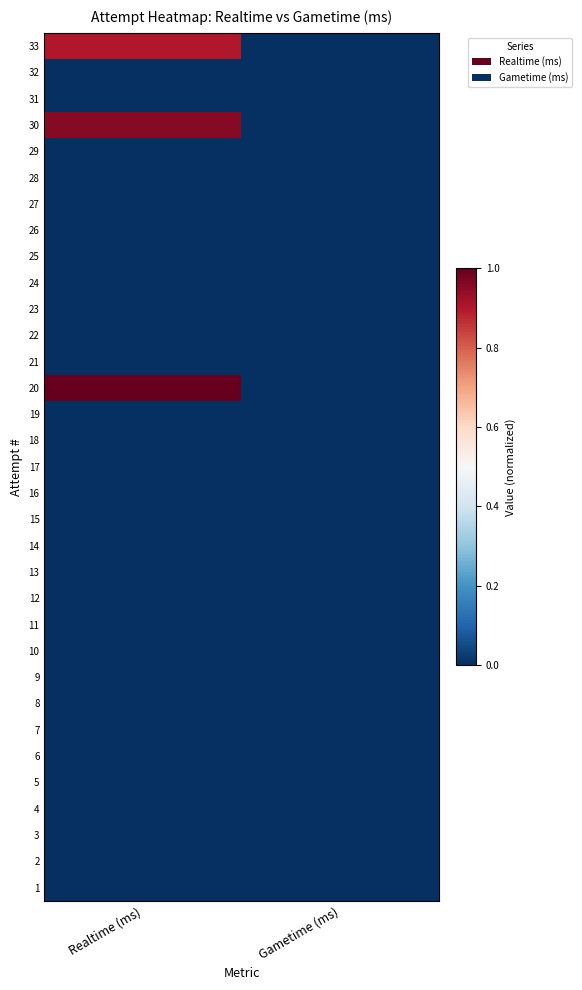

Reading left to right, transcribe all the data shown in this chart.

33: Realtime (ms)=0.9	Gametime (ms)=0.0
32: Realtime (ms)=0.0	Gametime (ms)=0.0
31: Realtime (ms)=0.0	Gametime (ms)=0.0
30: Realtime (ms)=1.0	Gametime (ms)=0.0
29: Realtime (ms)=0.0	Gametime (ms)=0.0
28: Realtime (ms)=0.0	Gametime (ms)=0.0
27: Realtime (ms)=0.0	Gametime (ms)=0.0
26: Realtime (ms)=0.0	Gametime (ms)=0.0
25: Realtime (ms)=0.0	Gametime (ms)=0.0
24: Realtime (ms)=0.0	Gametime (ms)=0.0
23: Realtime (ms)=0.0	Gametime (ms)=0.0
22: Realtime (ms)=0.0	Gametime (ms)=0.0
21: Realtime (ms)=0.0	Gametime (ms)=0.0
20: Realtime (ms)=1.0	Gametime (ms)=0.0
19: Realtime (ms)=0.0	Gametime (ms)=0.0
18: Realtime (ms)=0.0	Gametime (ms)=0.0
17: Realtime (ms)=0.0	Gametime (ms)=0.0
16: Realtime (ms)=0.0	Gametime (ms)=0.0
15: Realtime (ms)=0.0	Gametime (ms)=0.0
14: Realtime (ms)=0.0	Gametime (ms)=0.0
13: Realtime (ms)=0.0	Gametime (ms)=0.0
12: Realtime (ms)=0.0	Gametime (ms)=0.0
11: Realtime (ms)=0.0	Gametime (ms)=0.0
10: Realtime (ms)=0.0	Gametime (ms)=0.0
9: Realtime (ms)=0.0	Gametime (ms)=0.0
8: Realtime (ms)=0.0	Gametime (ms)=0.0
7: Realtime (ms)=0.0	Gametime (ms)=0.0
6: Realtime (ms)=0.0	Gametime (ms)=0.0
5: Realtime (ms)=0.0	Gametime (ms)=0.0
4: Realtime (ms)=0.0	Gametime (ms)=0.0
3: Realtime (ms)=0.0	Gametime (ms)=0.0
2: Realtime (ms)=0.0	Gametime (ms)=0.0
1: Realtime (ms)=0.0	Gametime (ms)=0.0